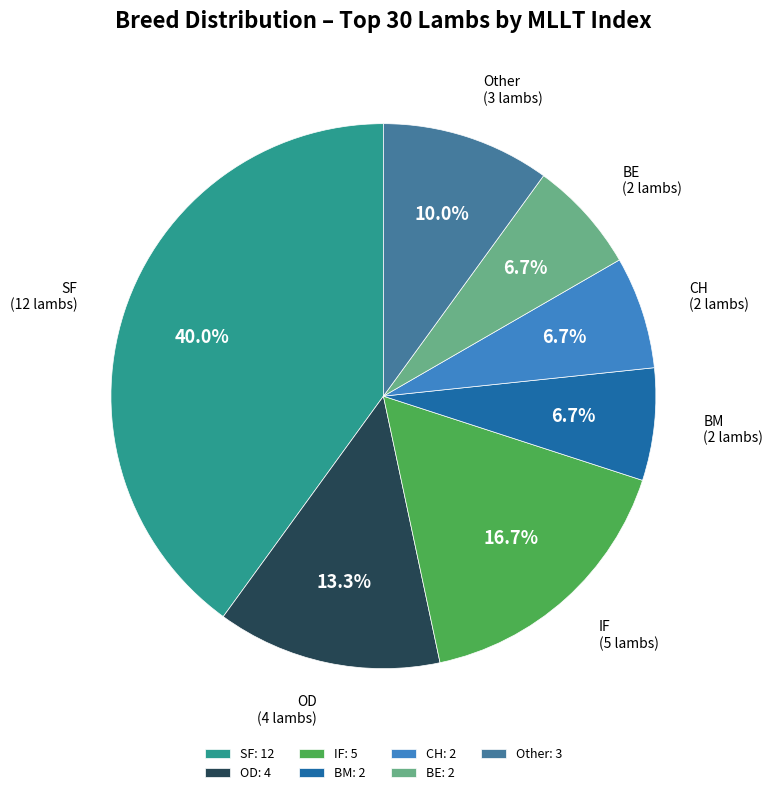

What is the ratio of the value at SF to the value at Other?

4.0